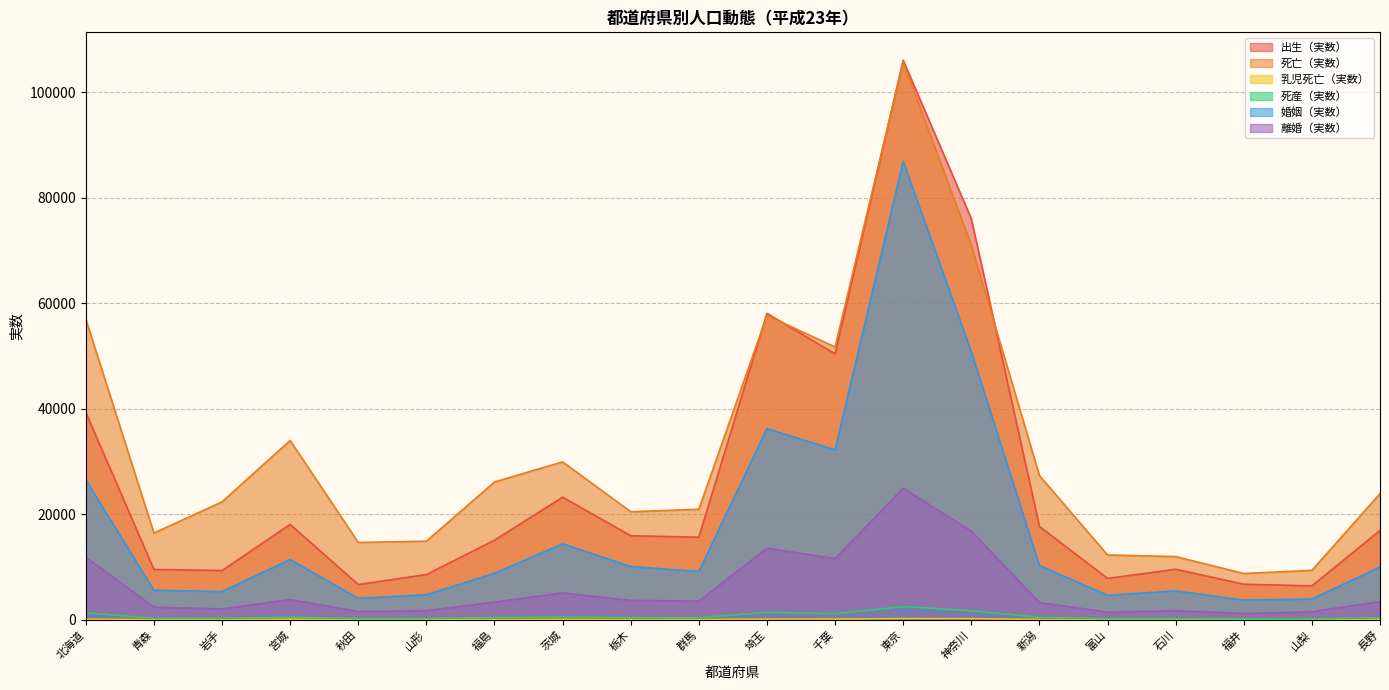

Reading left to right, what are all the values shown in this chart?

出生（実数）: 39292	9531	9310	18062	6658	8555	15072	23219	15913	15637	58059	50379	106027	76000	17667	7823	9555	6728	6412	16917
死亡（実数）: 56970	16419	22335	33975	14642	14880	26106	29910	20469	20930	57670	51689	105723	70946	27319	12264	11962	8757	9358	23887
乳児死亡（実数）: 84	23	43	85	15	28	34	56	38	33	109	117	216	209	32	16	14	12	9	32
死産（実数）: 1309	256	256	484	192	218	401	558	393	360	1393	1135	2484	1706	432	187	221	177	157	370
婚姻（実数）: 26518	5583	5344	11409	4058	4739	8796	14381	10069	9147	36227	32186	86888	50806	10278	4628	5467	3727	3922	9985
離婚（実数）: 11847	2377	2038	3826	1555	1703	3341	5079	3654	3530	13547	11591	24927	16792	3253	1432	1711	1171	1511	3443